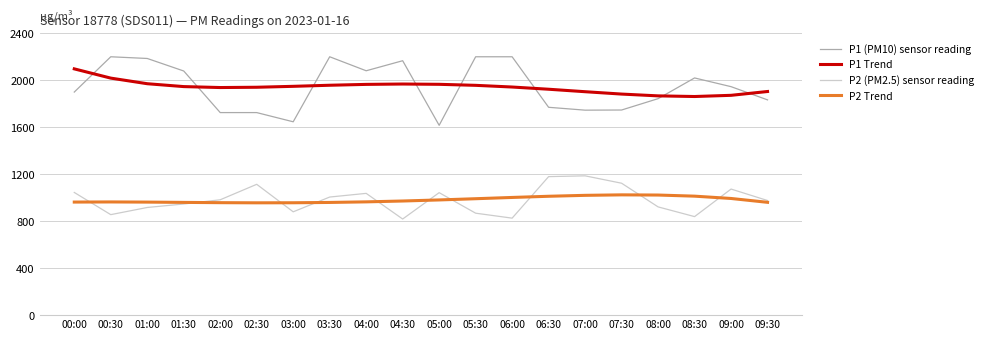

What position from the left is 01:30?

4